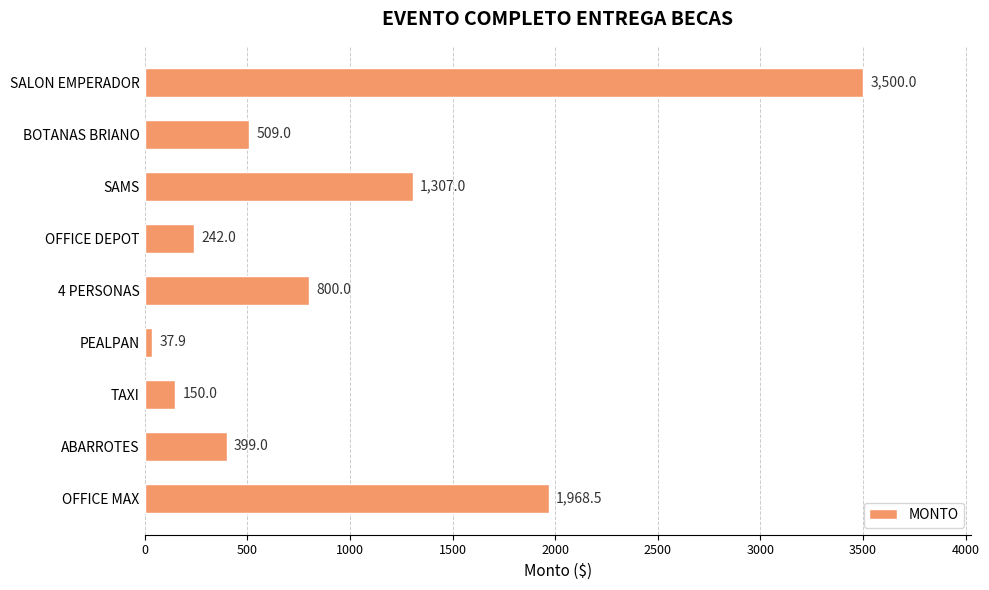

What is the change in value from SAMS to 4 PERSONAS?

-507.0